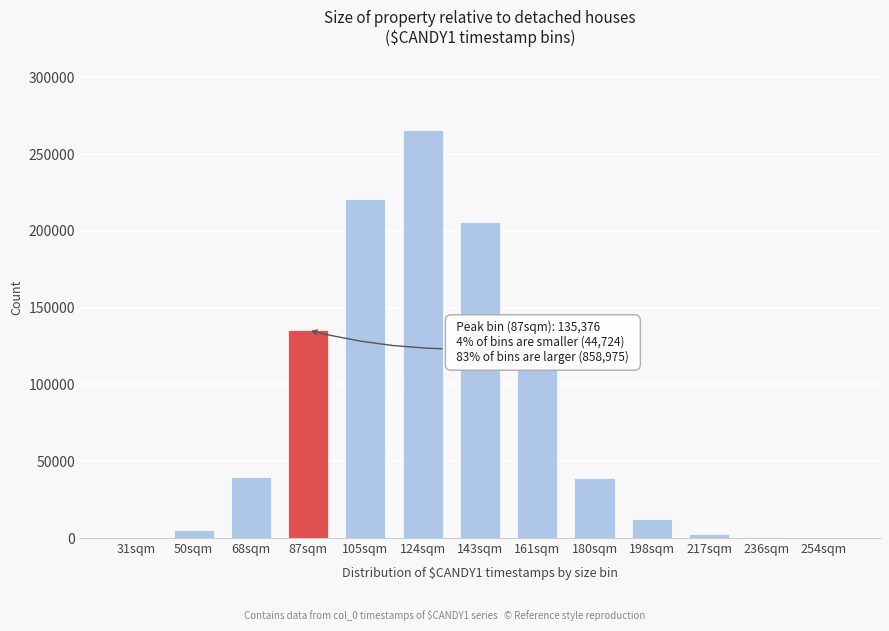

Between 180sqm and 161sqm, which is larger?

161sqm